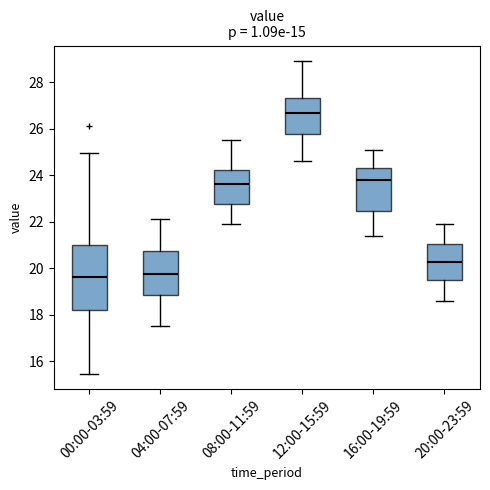

Reading left to right, read every box against the y-axis: the position of its median line, the range the box covers, and the ends of its whiskers. The values are not printed on the chart, so give them approximately, as read against the axis.

00:00-03:59: median 19.6, box 18.2 to 21.0, whiskers 15.4 to 25.0
04:00-07:59: median 19.8, box 18.8 to 20.8, whiskers 17.6 to 22.2
08:00-11:59: median 23.6, box 22.8 to 24.2, whiskers 22.0 to 25.6
12:00-15:59: median 26.6, box 25.8 to 27.4, whiskers 24.6 to 29.0
16:00-19:59: median 23.8, box 22.4 to 24.4, whiskers 21.4 to 25.2
20:00-23:59: median 20.2, box 19.6 to 21.0, whiskers 18.6 to 22.0